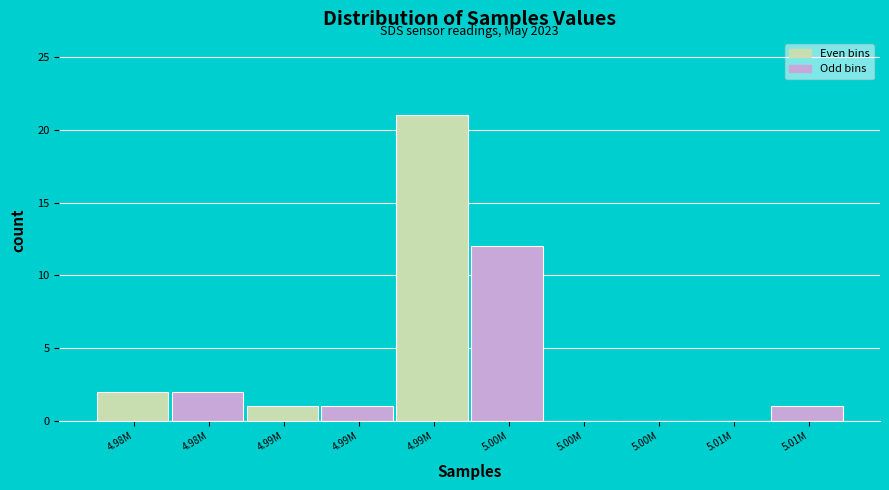

How many series are shown in this chart?

1